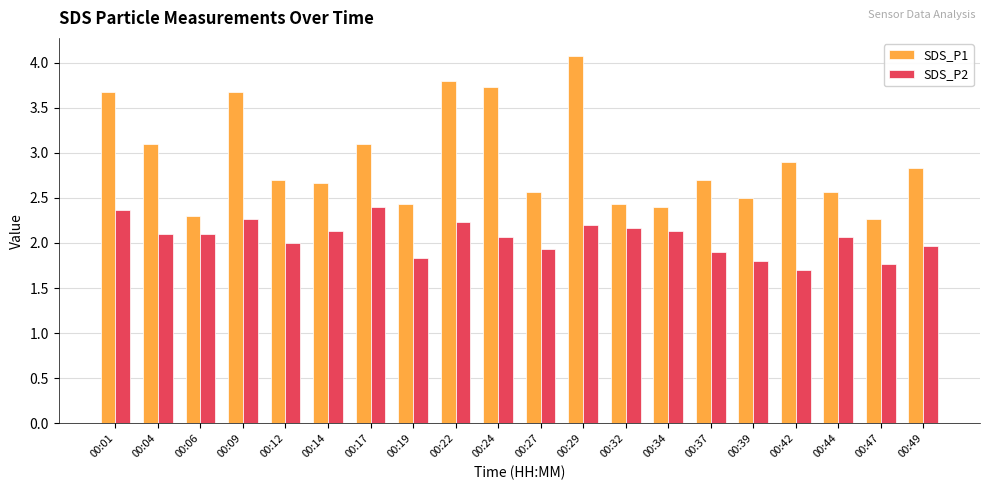

Reading left to right, extract all data points from this chart.

SDS_P1: 00:01=3.7	00:04=3.1	00:06=2.3	00:09=3.7	00:12=2.7	00:14=2.7	00:17=3.1	00:19=2.4	00:22=3.8	00:24=3.7	00:27=2.6	00:29=4.1	00:32=2.4	00:34=2.4	00:37=2.7	00:39=2.5	00:42=2.9	00:44=2.6	00:47=2.3	00:49=2.8
SDS_P2: 00:01=2.4	00:04=2.1	00:06=2.1	00:09=2.3	00:12=2.0	00:14=2.1	00:17=2.4	00:19=1.8	00:22=2.2	00:24=2.1	00:27=1.9	00:29=2.2	00:32=2.2	00:34=2.1	00:37=1.9	00:39=1.8	00:42=1.7	00:44=2.1	00:47=1.8	00:49=2.0